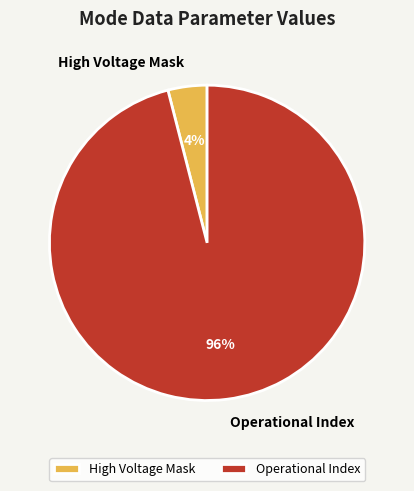

How many slices are in this pie chart?

2